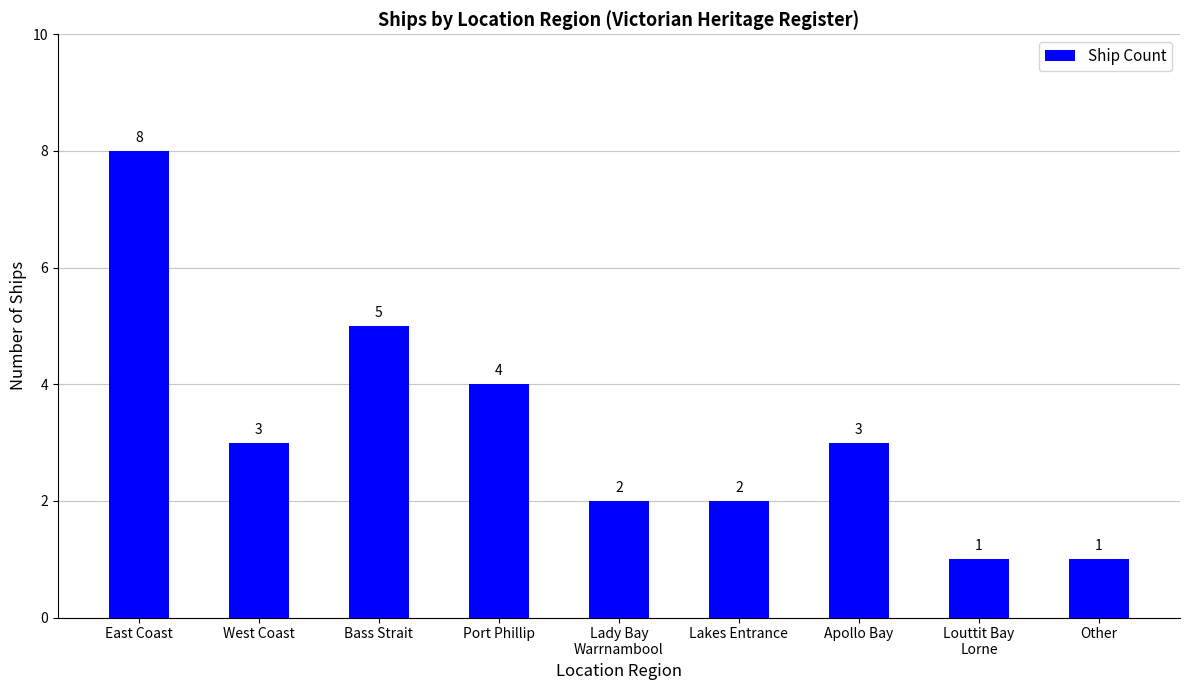

Reading left to right, list all the values displayed in this chart.

8	3	5	4	2	2	3	1	1